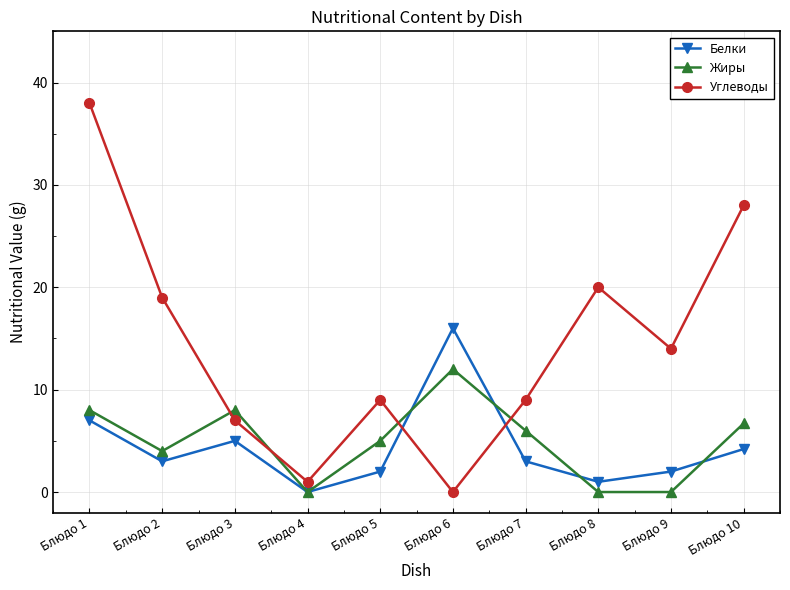

What is the difference between the maximum and minimum values in the Жиры series?

12.0